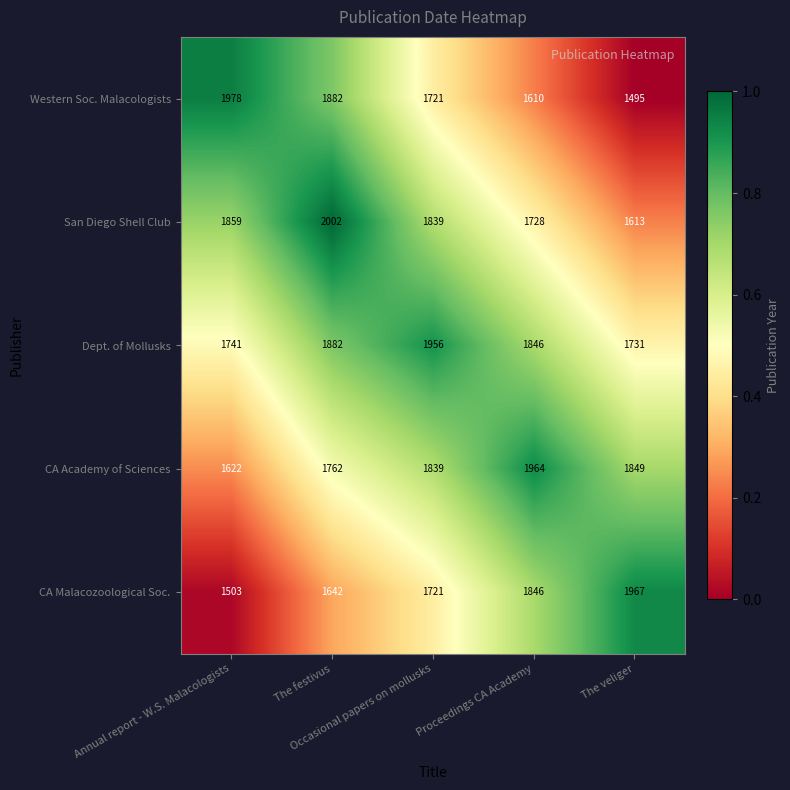

Which series has the widest spread of values?

Western Soc. Malacologists